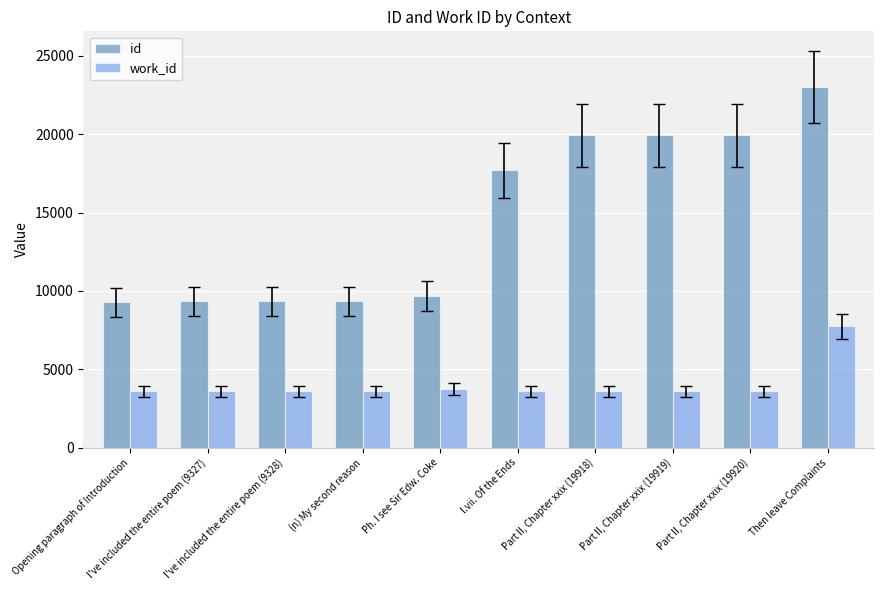

At which category is the sum across all series the highest?

Then leave Complaints